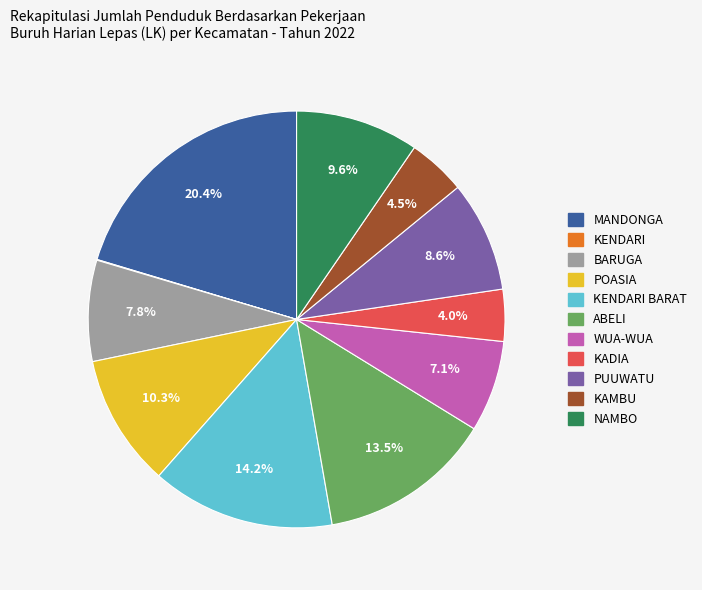

Is there any slice that represents more than half of the pie?

No